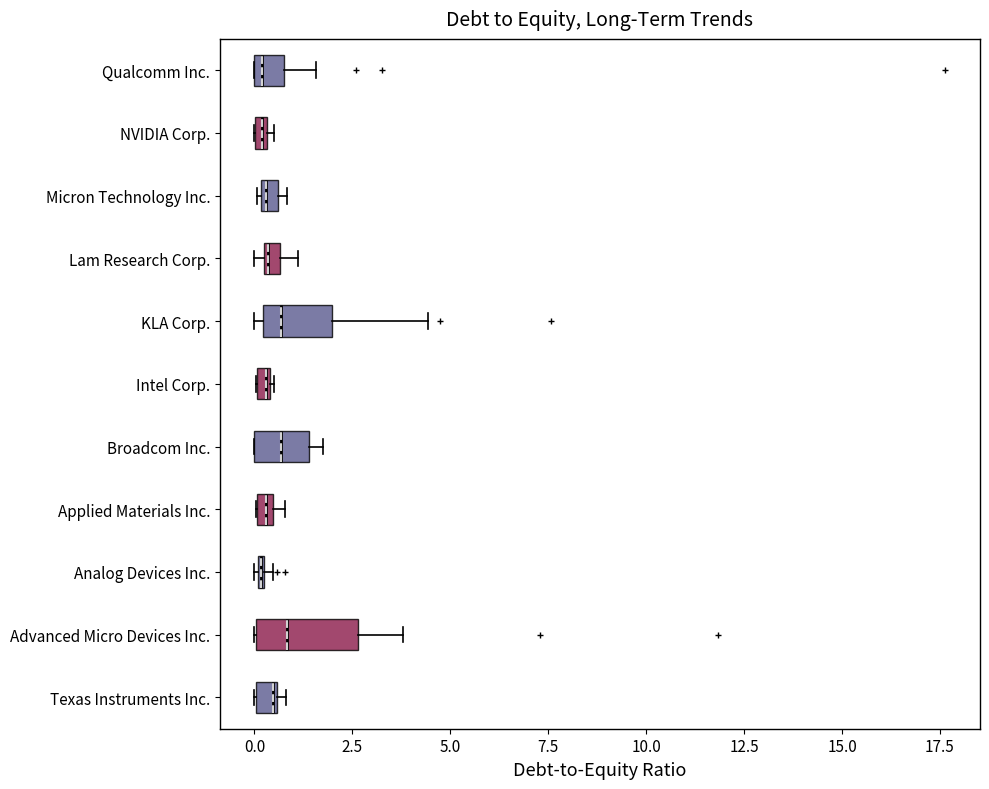

Comparing the boxes themselves (not the whiskers), which one is the widest?

Advanced Micro Devices Inc.